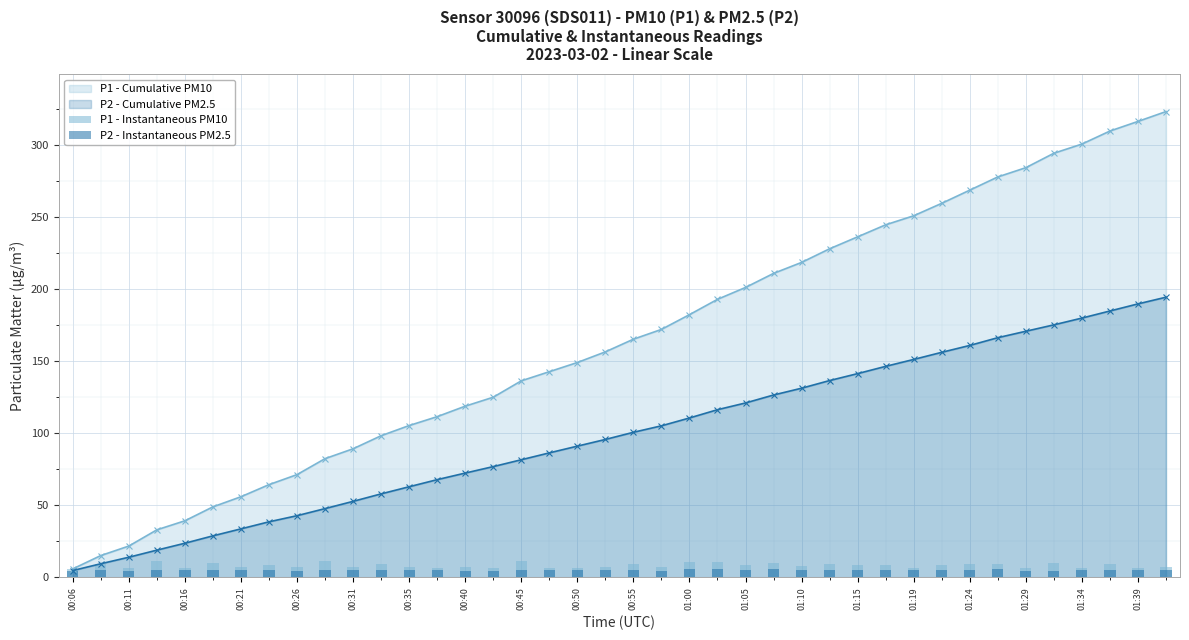

What is the maximum value for P2 - Cumulative PM2.5?

194.5